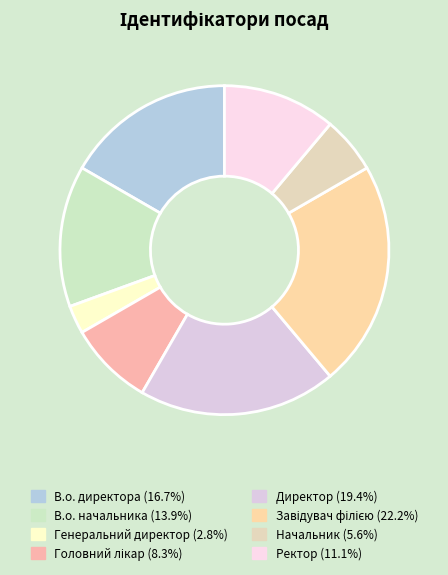

How much of the chart is everything except Головний лікар?

91.7%